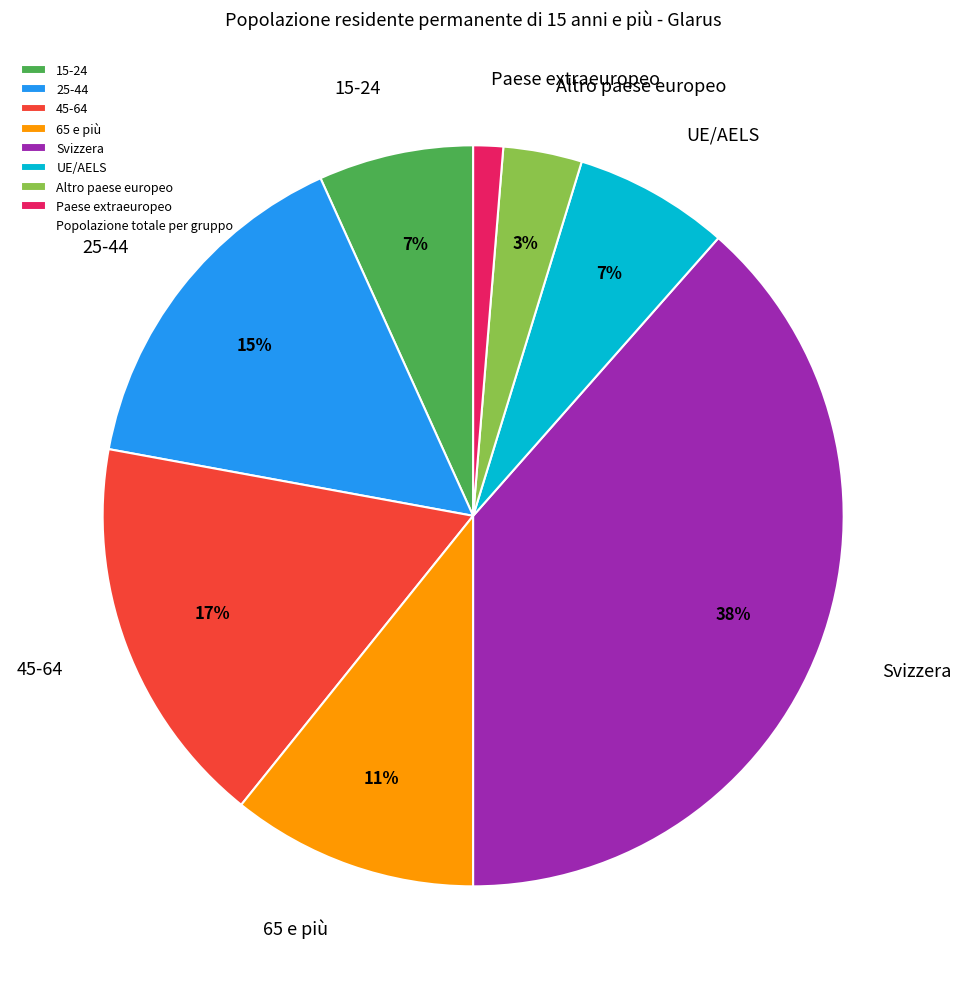

Is it true that Paese extraeuropeo is 9% of the pie?

False